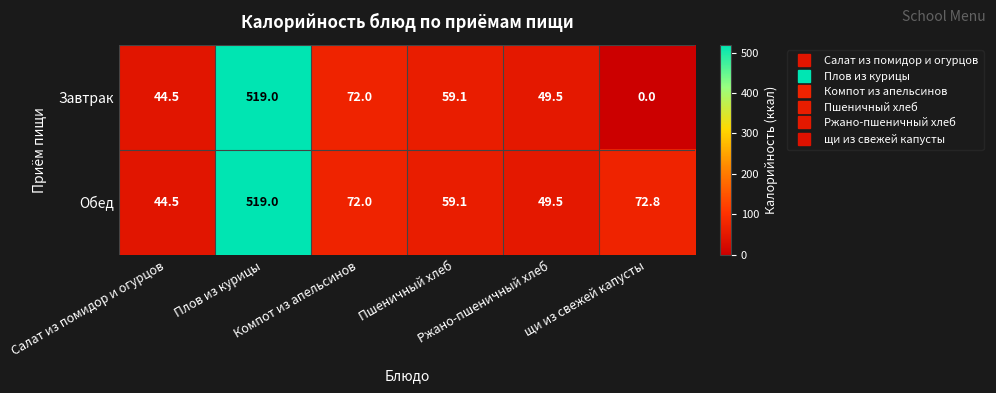

What is the maximum value for Обед?

519.0